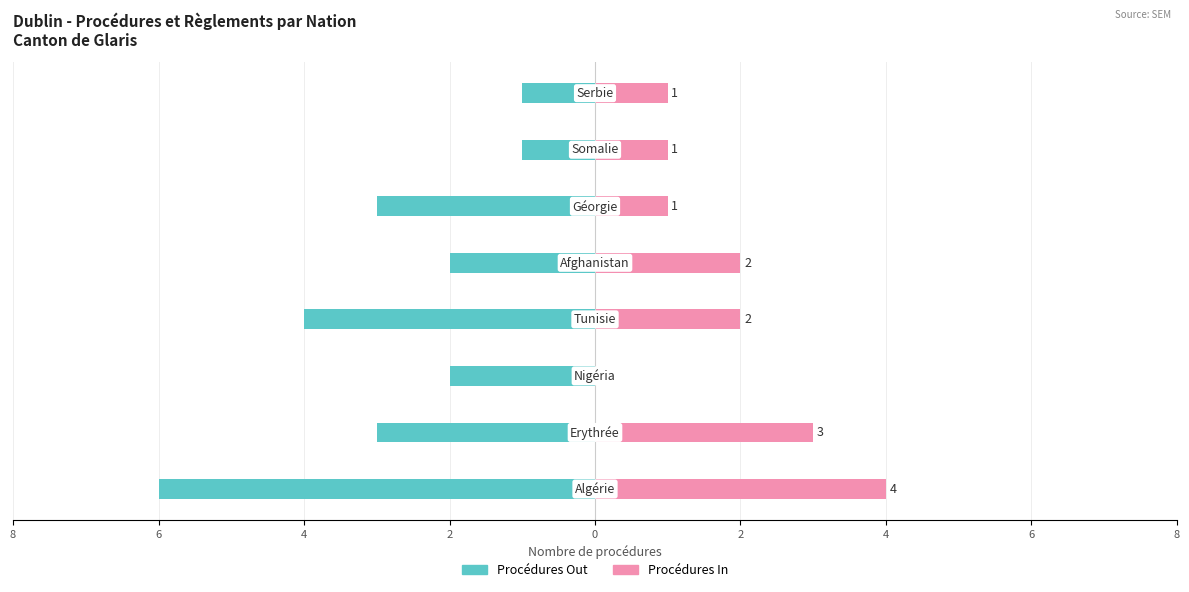

Which has a higher value, 6 or 4?

6